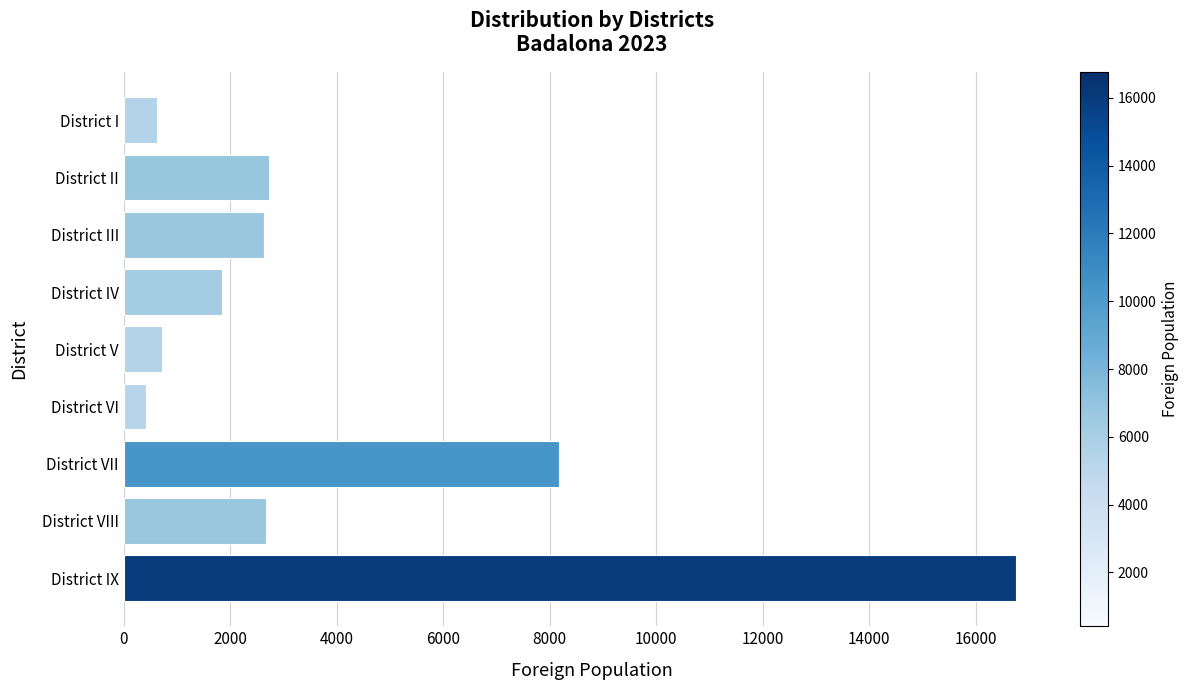

Which category has the highest value across all series?

District IX